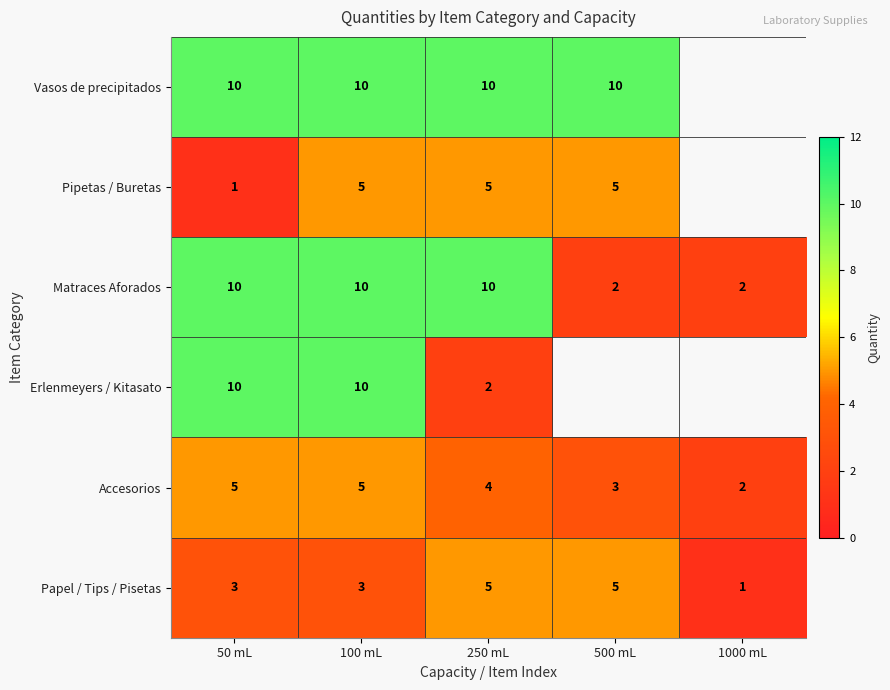

What is the difference between the maximum and minimum values in the Accesorios series?

3